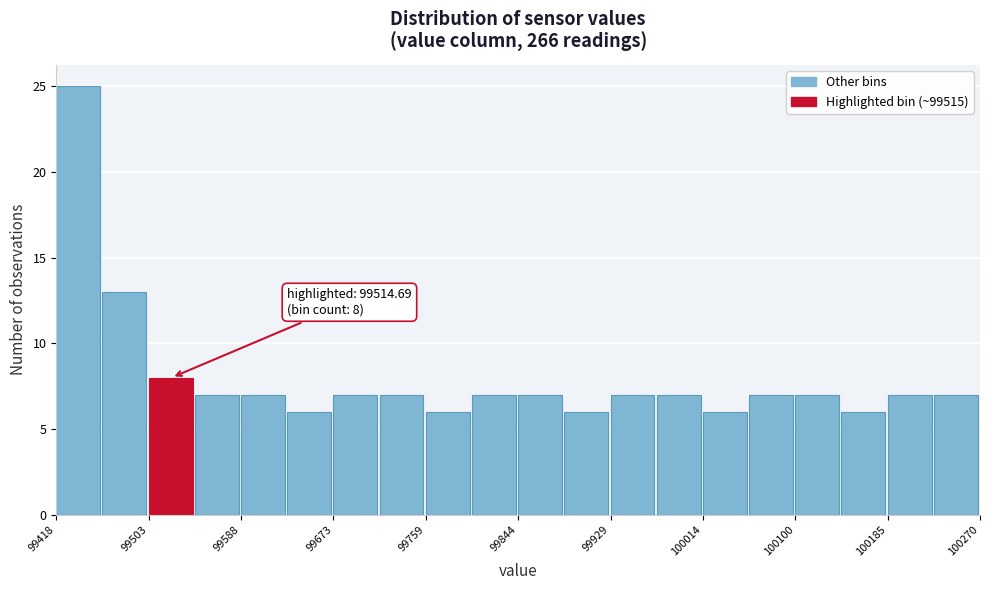

Which range on the x-axis has the tallest bar?

99420 to 99460